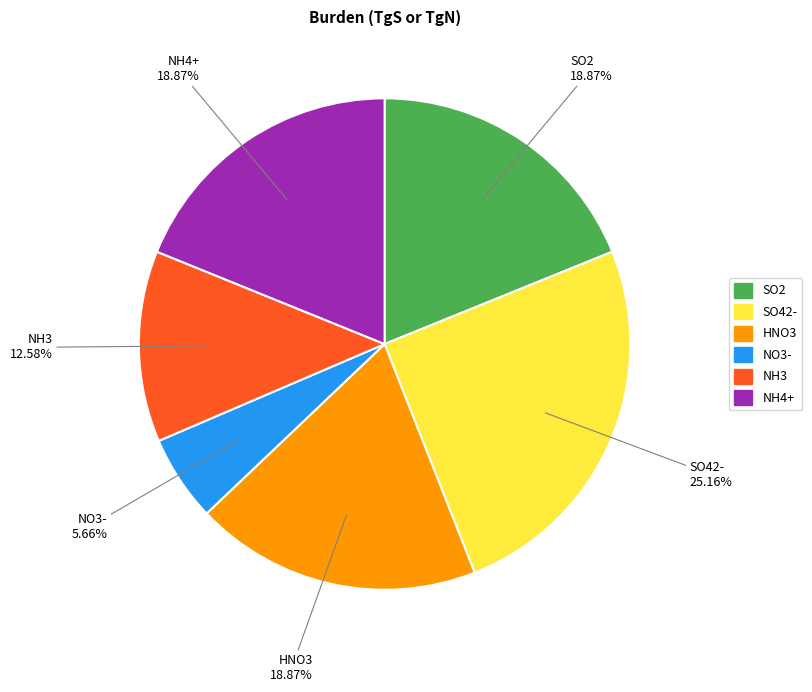

To the nearest percent, what portion does SO2 represent?

19%